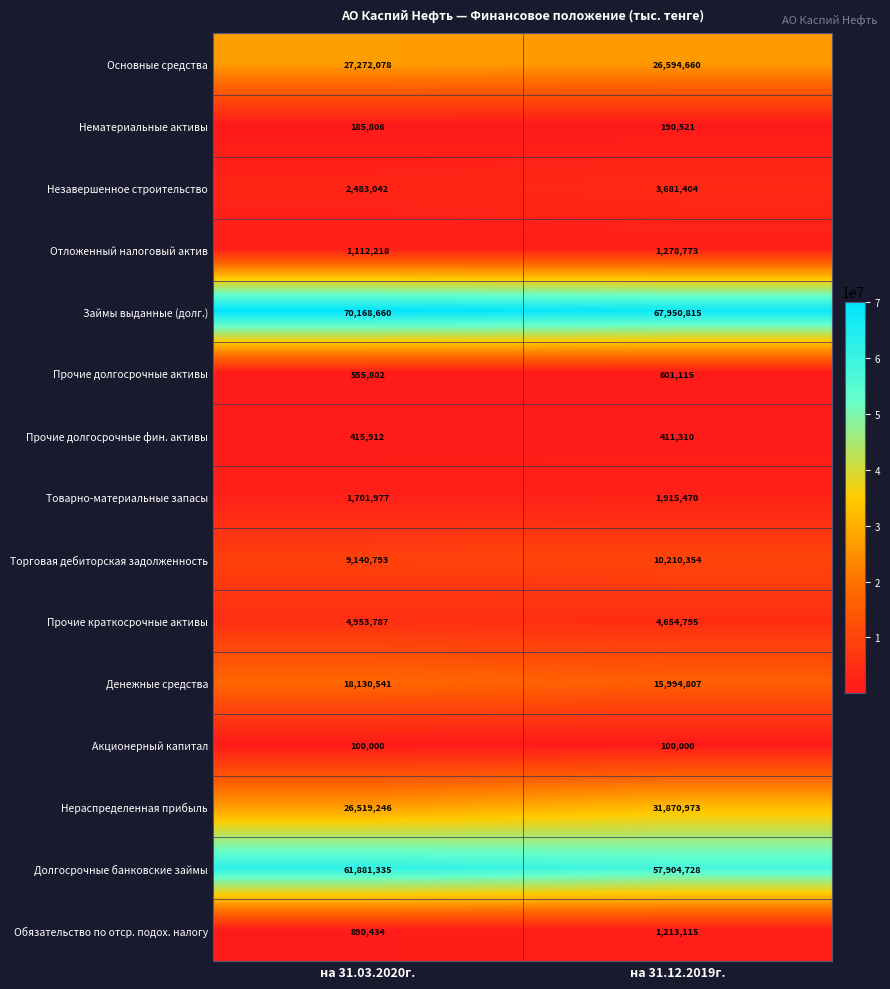

At which label does Нераспределенная прибыль reach its minimum?

на 31.03.2020г.